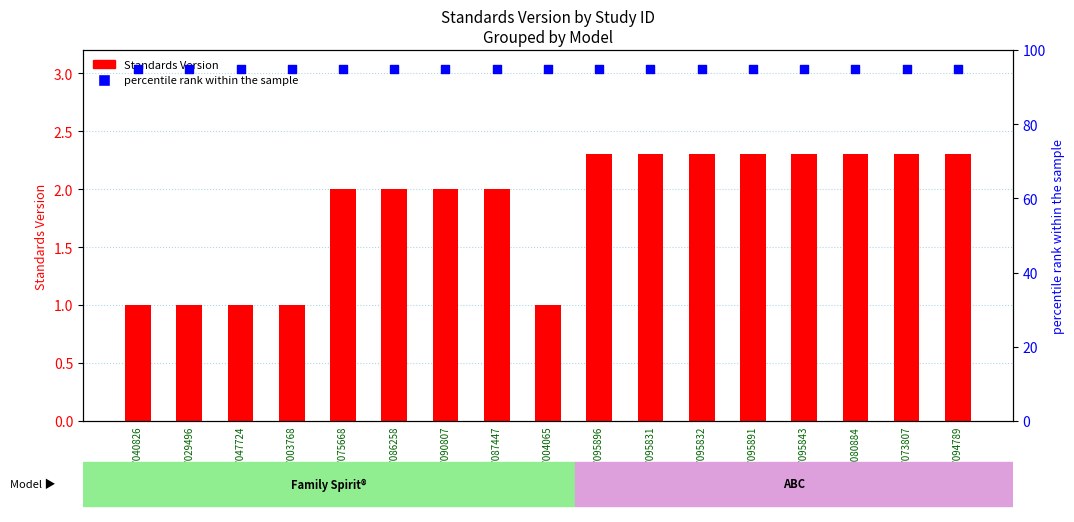

Which series has the largest total across all categories?

percentile rank within the sample